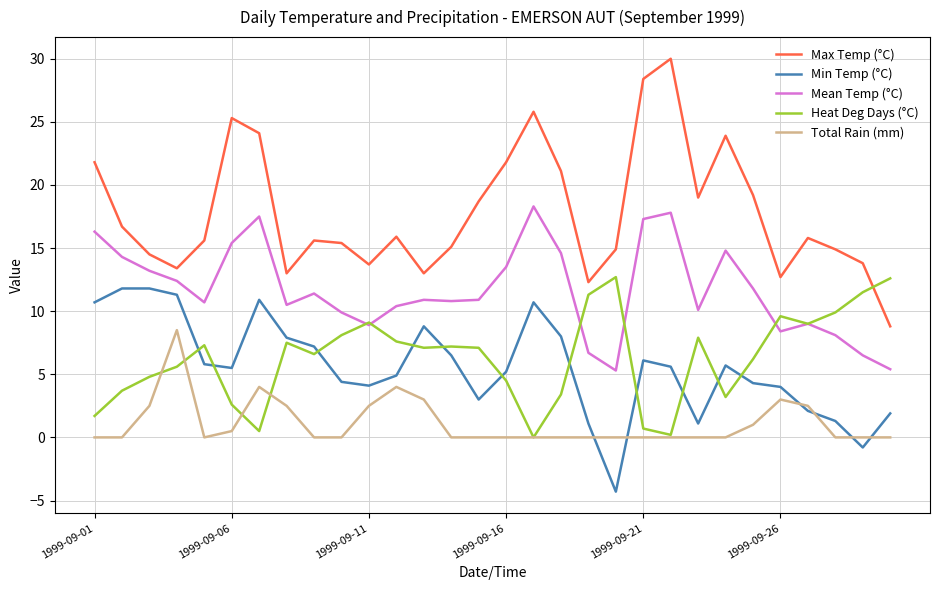

True or false: Mean Temp (°C) and Max Temp (°C) intersect in this chart.

False